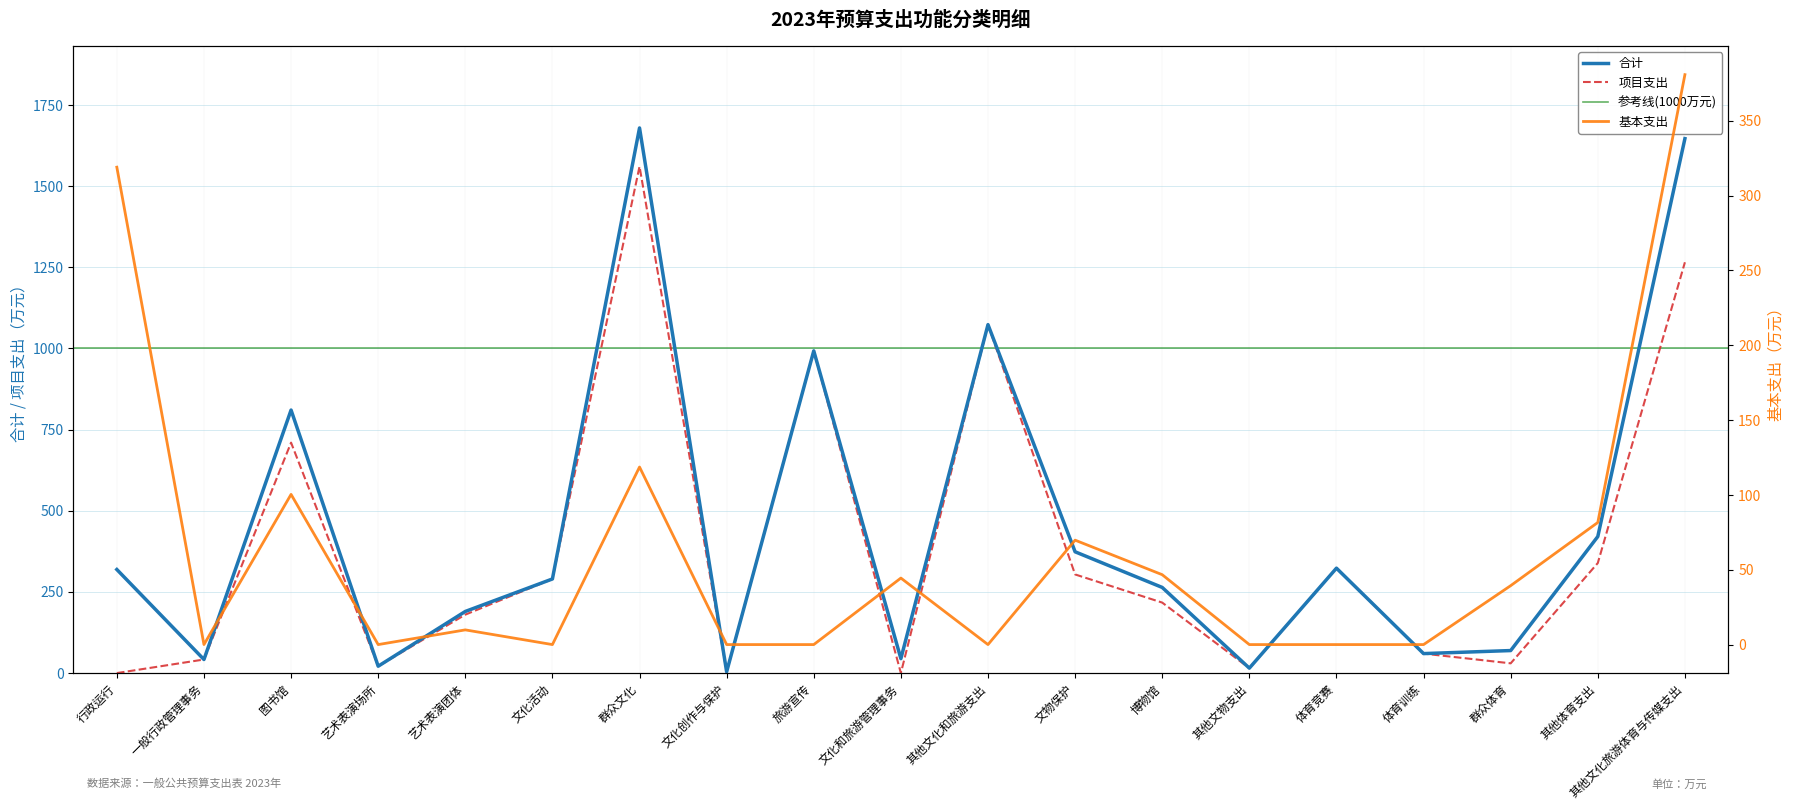

Which series has the largest range (max minus min)?

合计